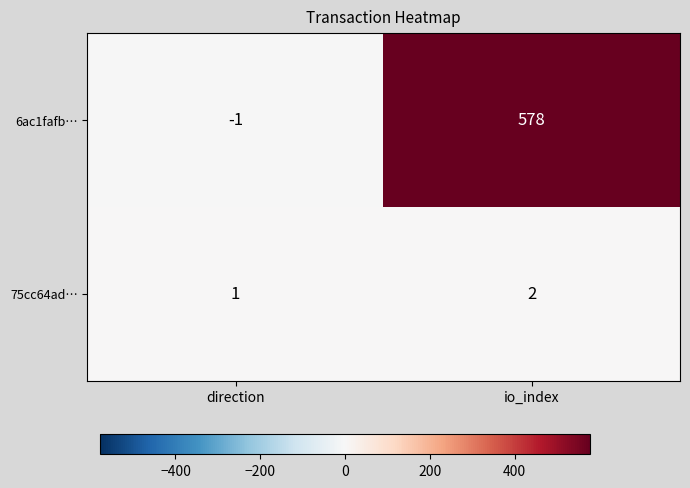

How many data points in 6ac1fafb… are less than 578?

1